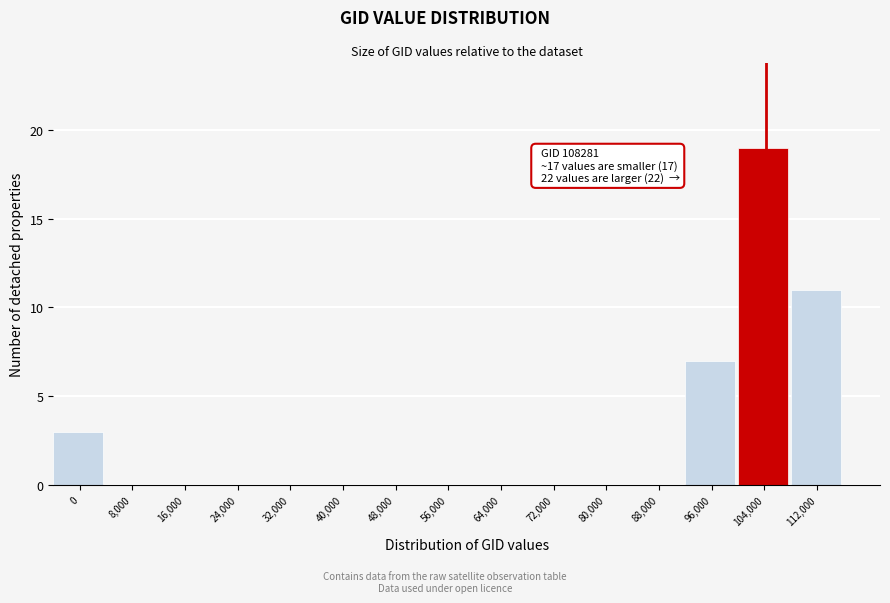

Reading left to right, list all the values displayed in this chart.

0=3	8,000=0	16,000=0	24,000=0	32,000=0	40,000=0	48,000=0	56,000=0	64,000=0	72,000=0	80,000=0	88,000=0	96,000=7	104,000=19	112,000=11